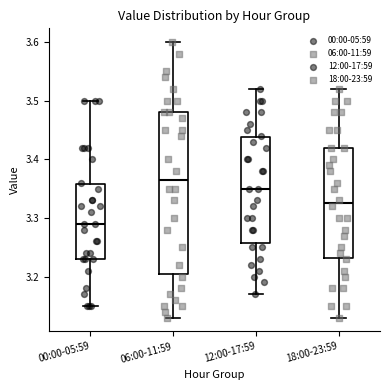

Which box's median line is the lowest?

00:00-05:59